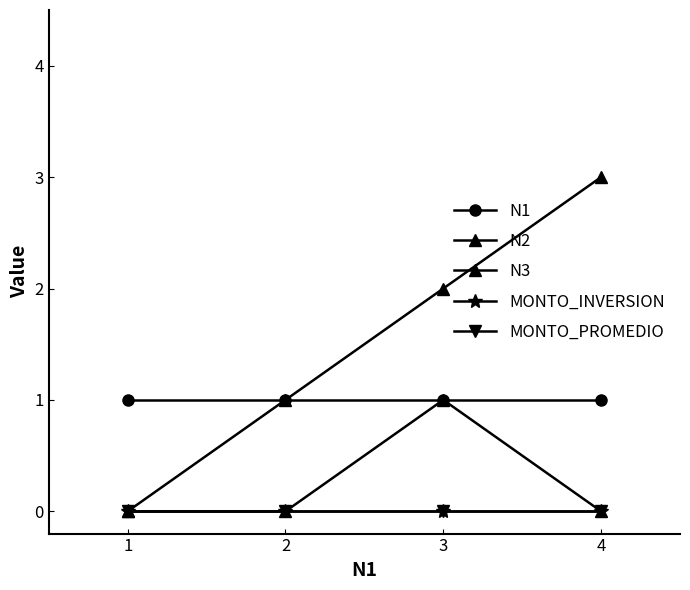

Which series has the largest total across all categories?

N2